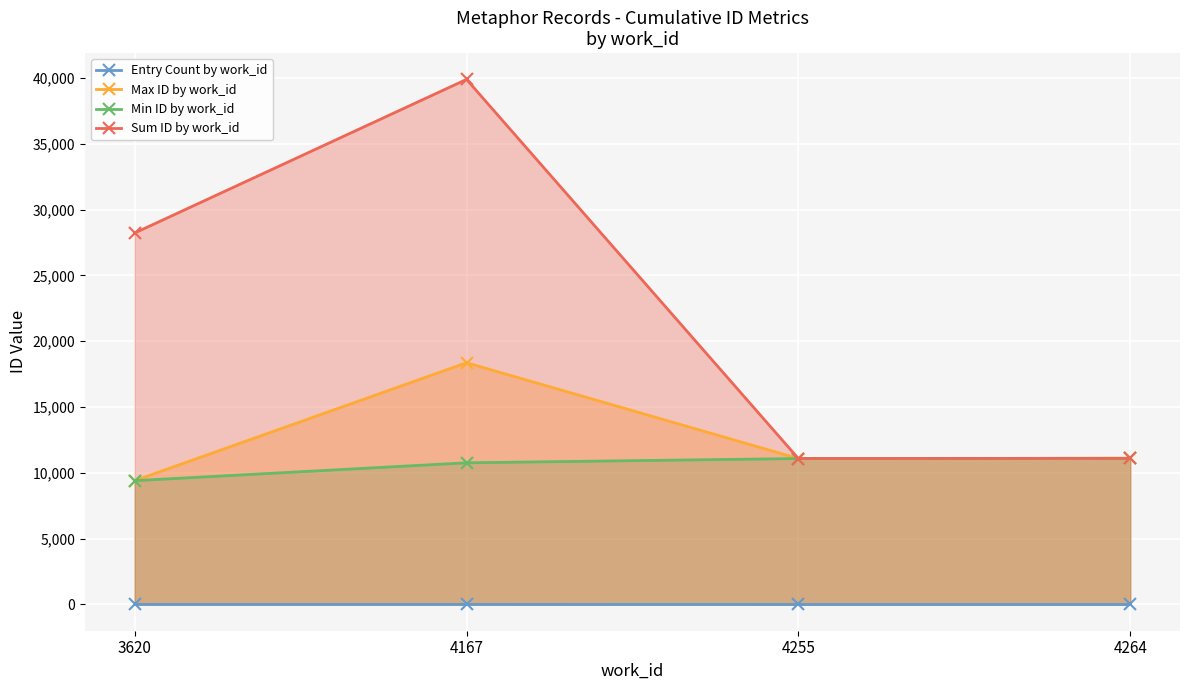

Count the number of data series in this chart.

4